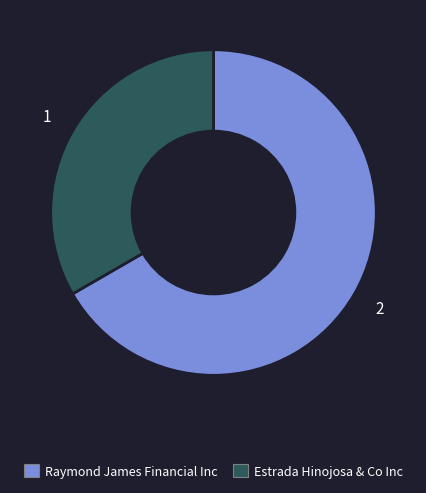

Count the number of slices in the pie.

2